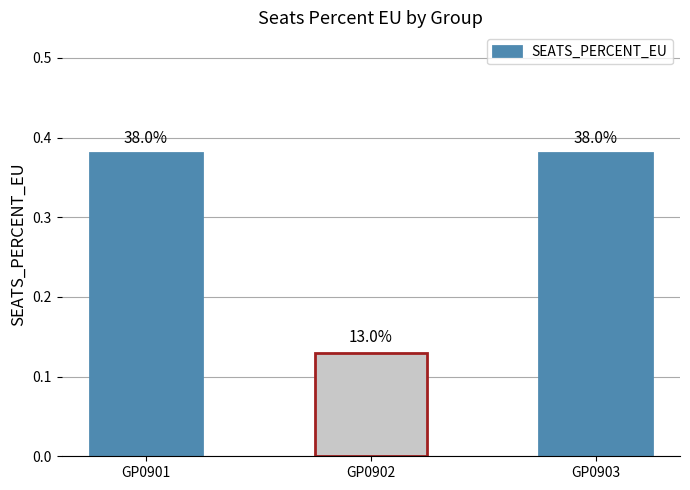

Which category has the lowest value across all series?

GP0902